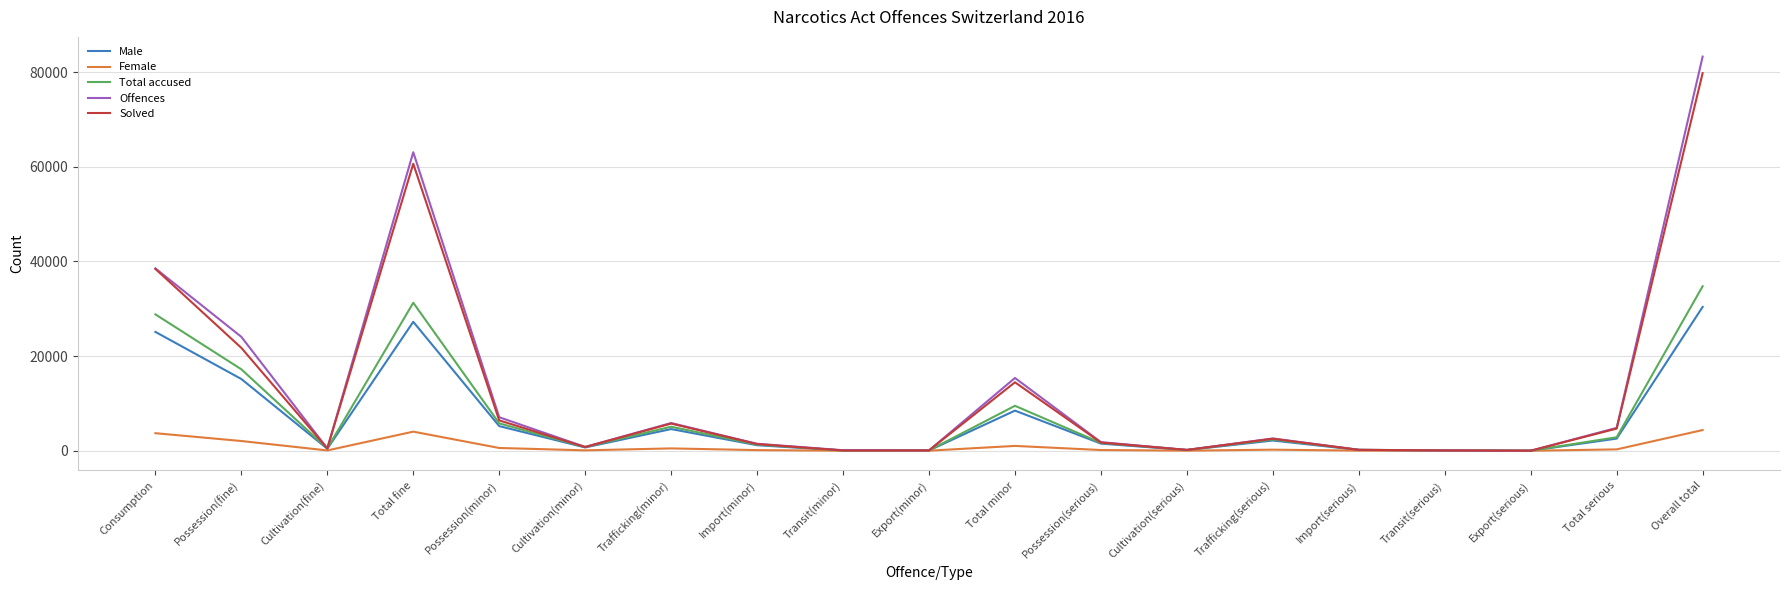

Which series has the widest spread of values?

Offences